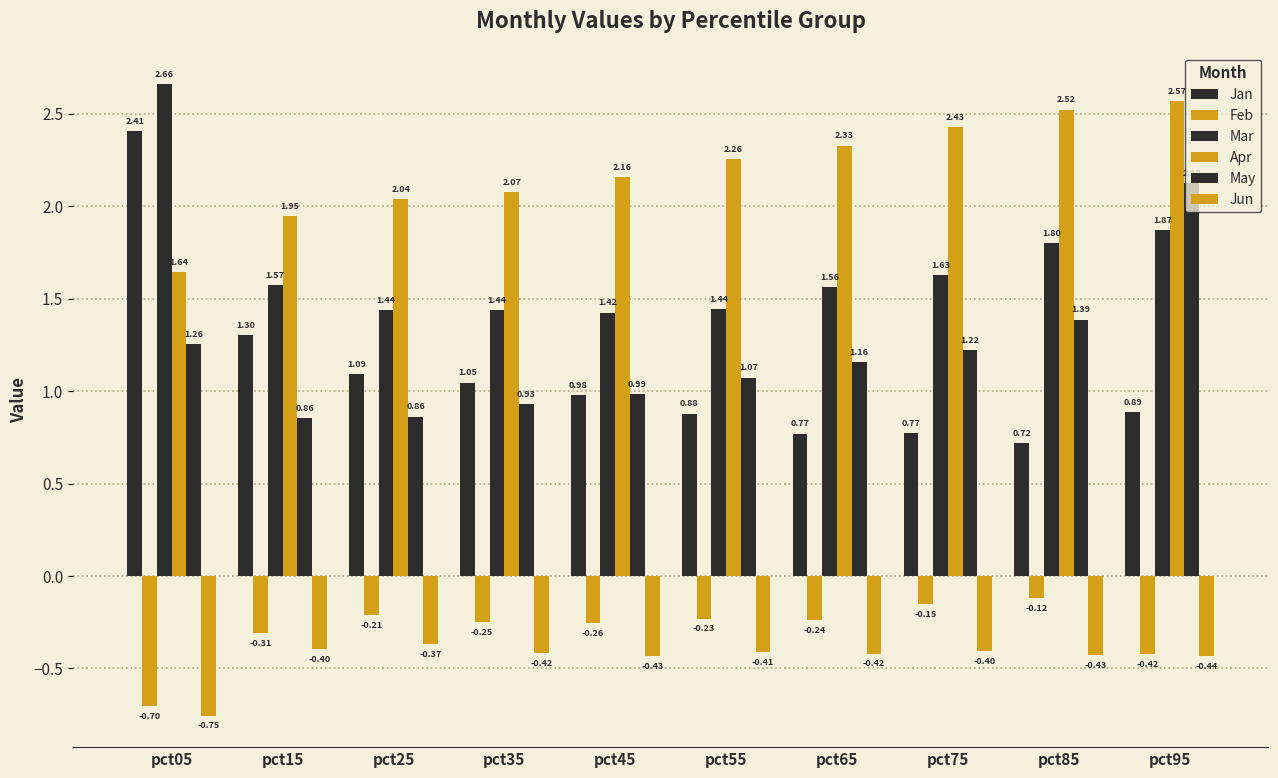

At which category is the sum across all series the highest?

pct95